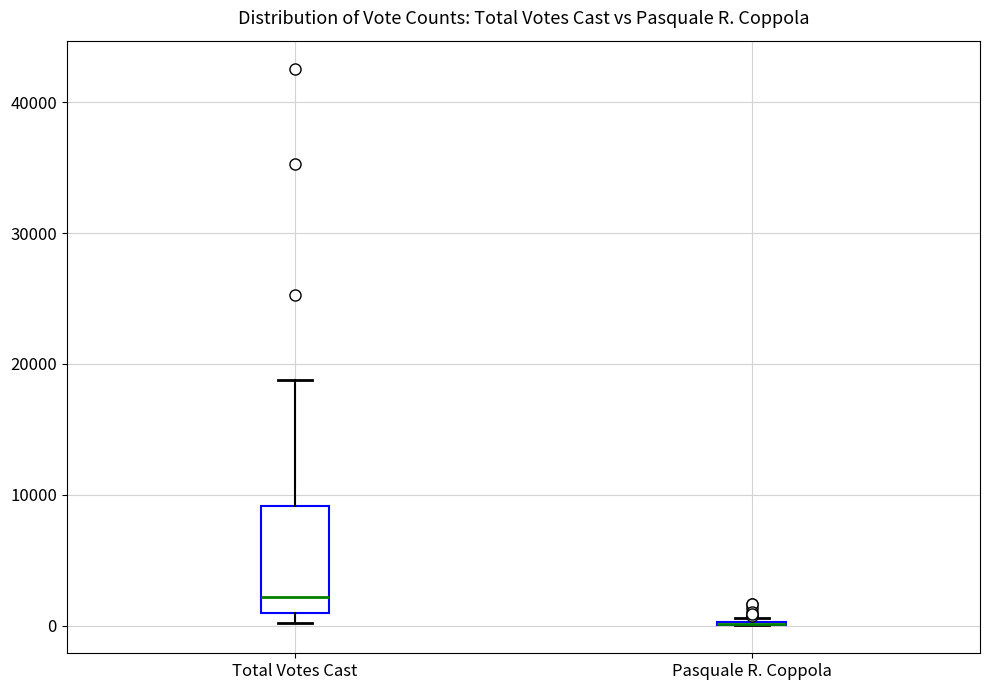

Where is the lower edge of the box for Total Votes Cast on the y-axis? The values are not printed on the chart, so give them approximately, as read against the axis.

1000